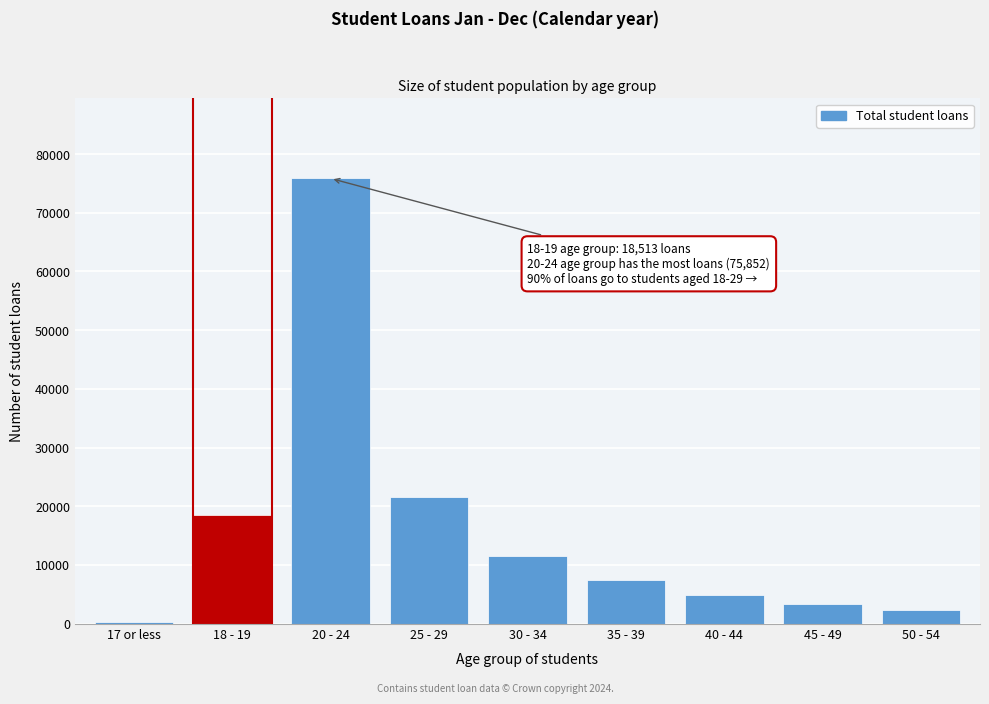

Reading right to left, transcribe all the data shown in this chart.

50 - 54=2247	45 - 49=3396	40 - 44=4875	35 - 39=7491	30 - 34=11499	25 - 29=21624	20 - 24=75852	18 - 19=18513	17 or less=315